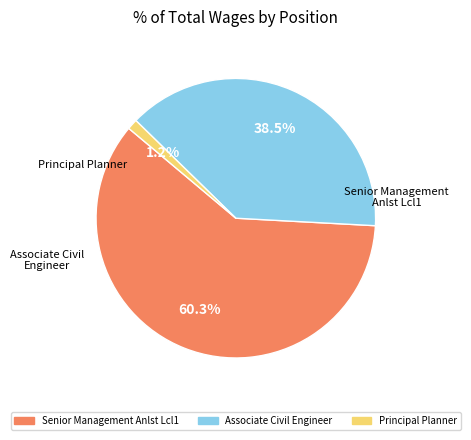

Which has a higher value, Associate Civil Engineer or Principal Planner?

Associate Civil Engineer